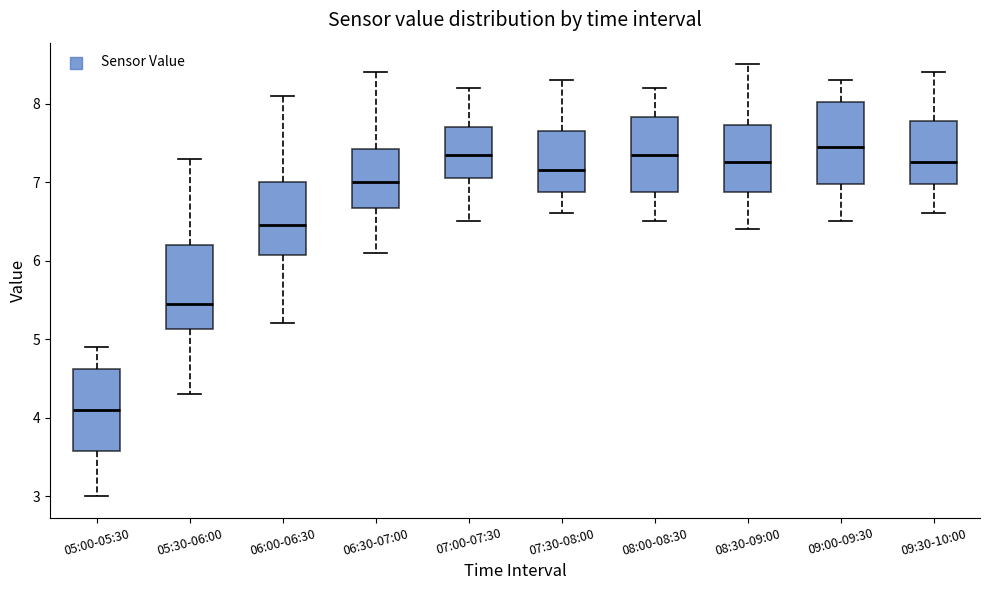

Which box's median line is the highest?

09:00-09:30